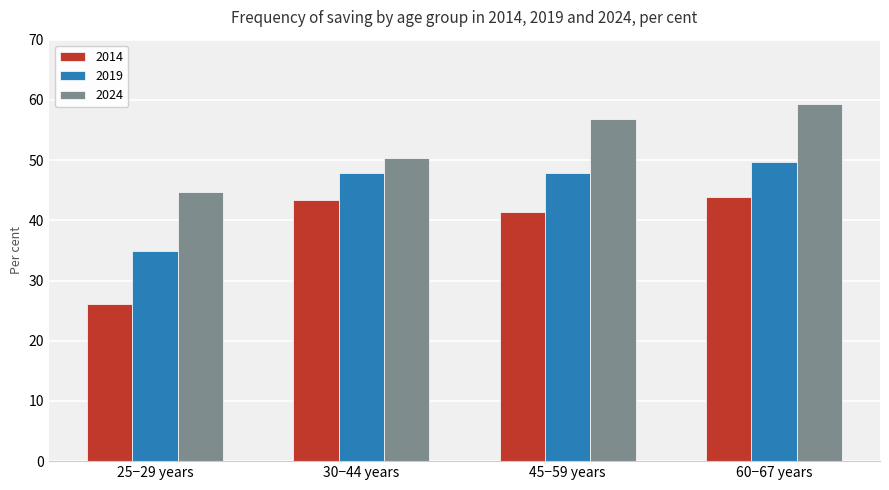

Between 25−29 years and 60−67 years, which series saw the biggest shift?

2014